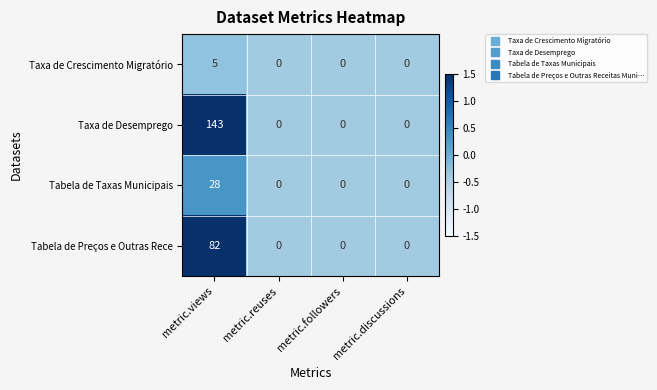

The Taxa de Desemprego series shows -74 at metric.reuses. True or false?

False